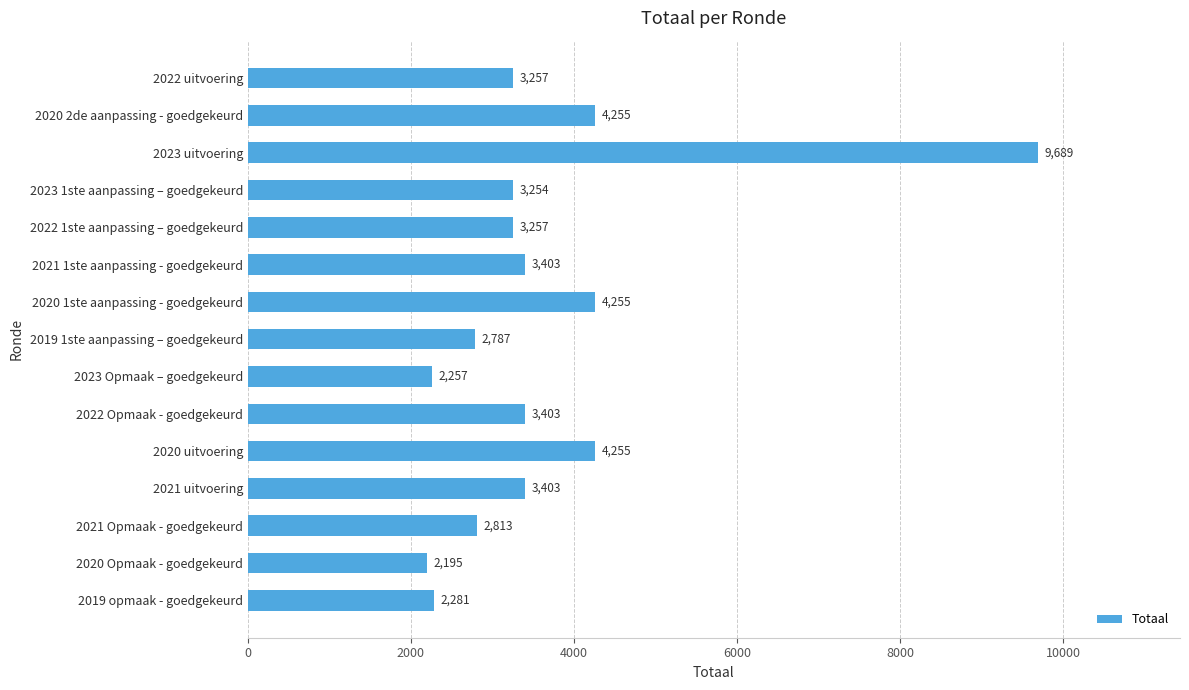

What is the approximate value at 2020 uitvoering?

4255